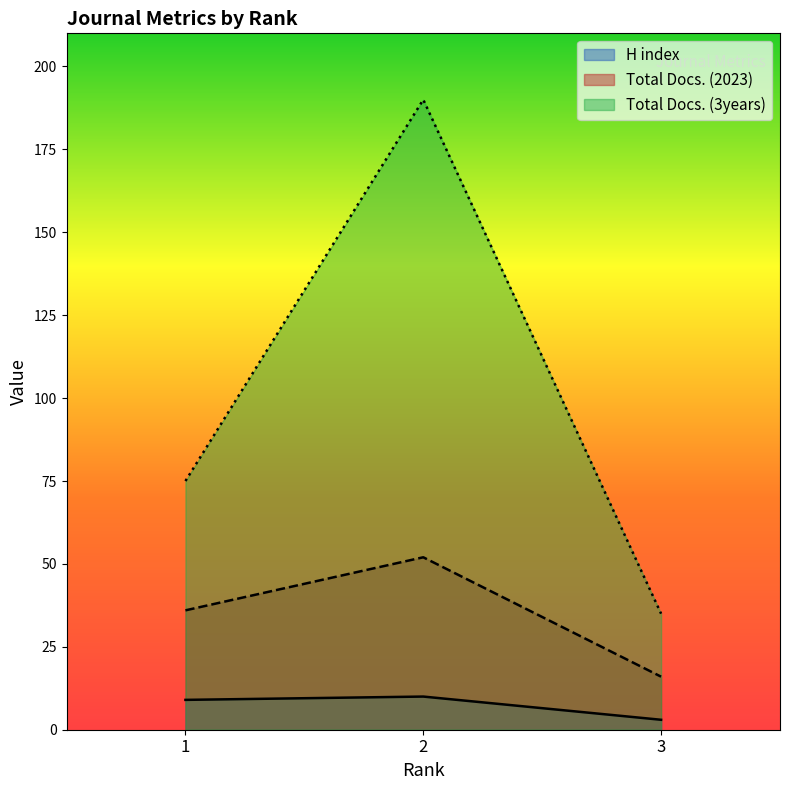

The value of Total Docs. (3years) at 2 is 190. True or false?

True